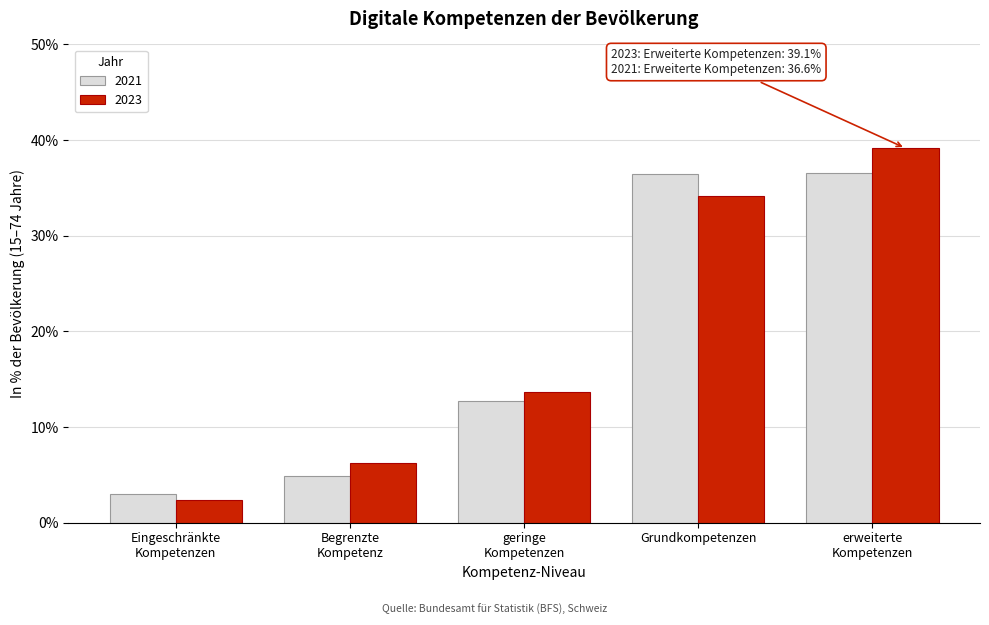

What is the highest value of the 2021 series?

36.6